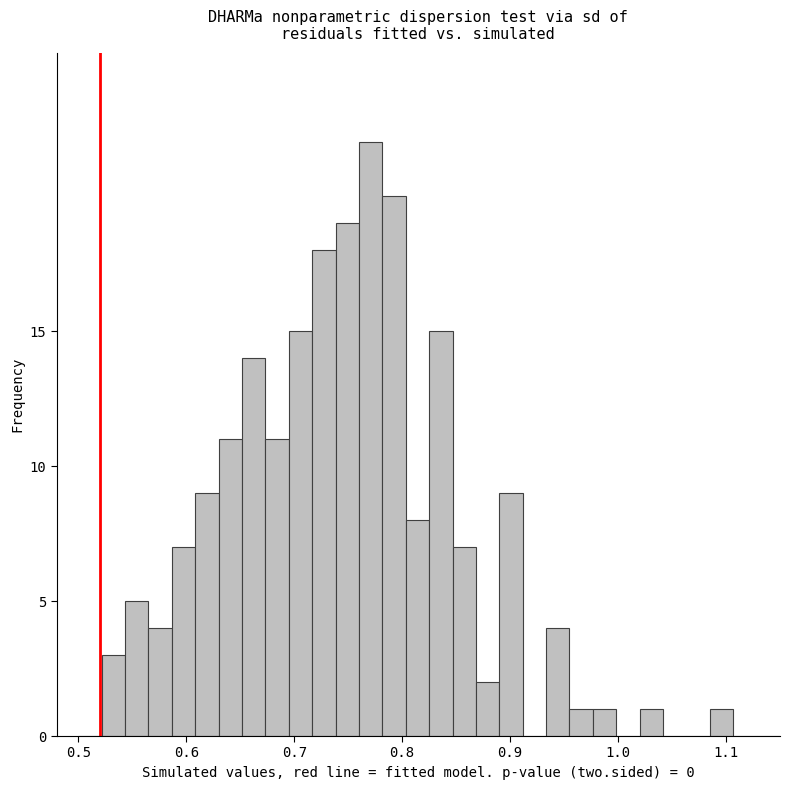

Around what value on the x-axis is the tallest bar? Give the approximate position of its centre, as read against the axis.

0.77